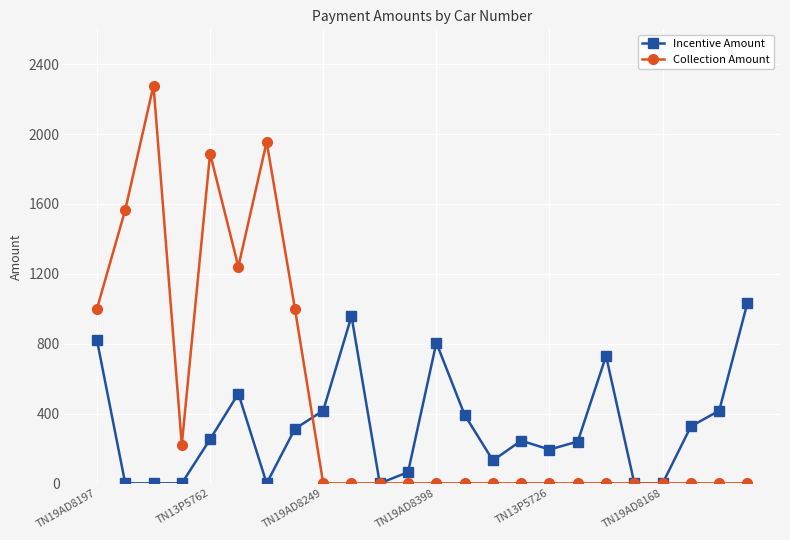

What is the value of the Incentive Amount point at the 8th from the left?

312.3